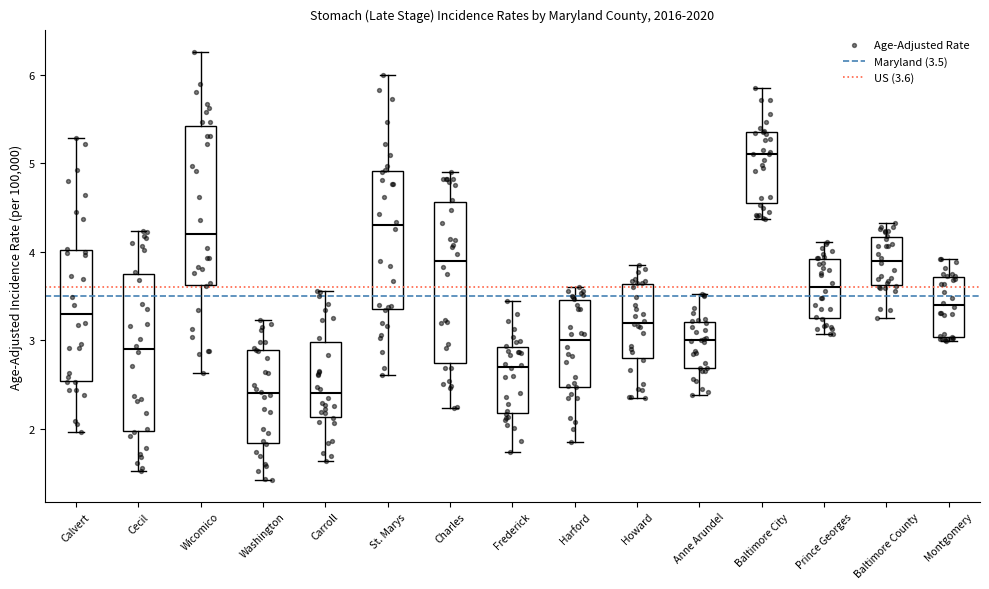

Reading left to right, transcribe this box plot: for each box, give where its median line is, the range the box spans, and where its two whiskers end, as read against the y-axis. The values are not printed on the chart, so give them approximately, as read against the axis.

Calvert: median 3.3, box 2.5 to 4.0, whiskers 2.0 to 5.3
Cecil: median 2.9, box 2.0 to 3.7, whiskers 1.5 to 4.2
Wicomico: median 4.2, box 3.6 to 5.4, whiskers 2.6 to 6.3
Washington: median 2.4, box 1.8 to 2.9, whiskers 1.4 to 3.2
Carroll: median 2.4, box 2.1 to 3.0, whiskers 1.6 to 3.6
St. Marys: median 4.3, box 3.3 to 4.9, whiskers 2.6 to 6.0
Charles: median 3.9, box 2.7 to 4.6, whiskers 2.2 to 4.9
Frederick: median 2.7, box 2.2 to 2.9, whiskers 1.7 to 3.4
Harford: median 3.0, box 2.5 to 3.4, whiskers 1.8 to 3.6
Howard: median 3.2, box 2.8 to 3.6, whiskers 2.3 to 3.8
Anne Arundel: median 3.0, box 2.7 to 3.2, whiskers 2.4 to 3.5
Baltimore City: median 5.1, box 4.5 to 5.4, whiskers 4.4 to 5.8
Prince Georges: median 3.6, box 3.2 to 3.9, whiskers 3.1 to 4.1
Baltimore County: median 3.9, box 3.6 to 4.2, whiskers 3.2 to 4.3
Montgomery: median 3.4, box 3.0 to 3.7, whiskers 3.0 (just below the box's lower edge) to 3.9